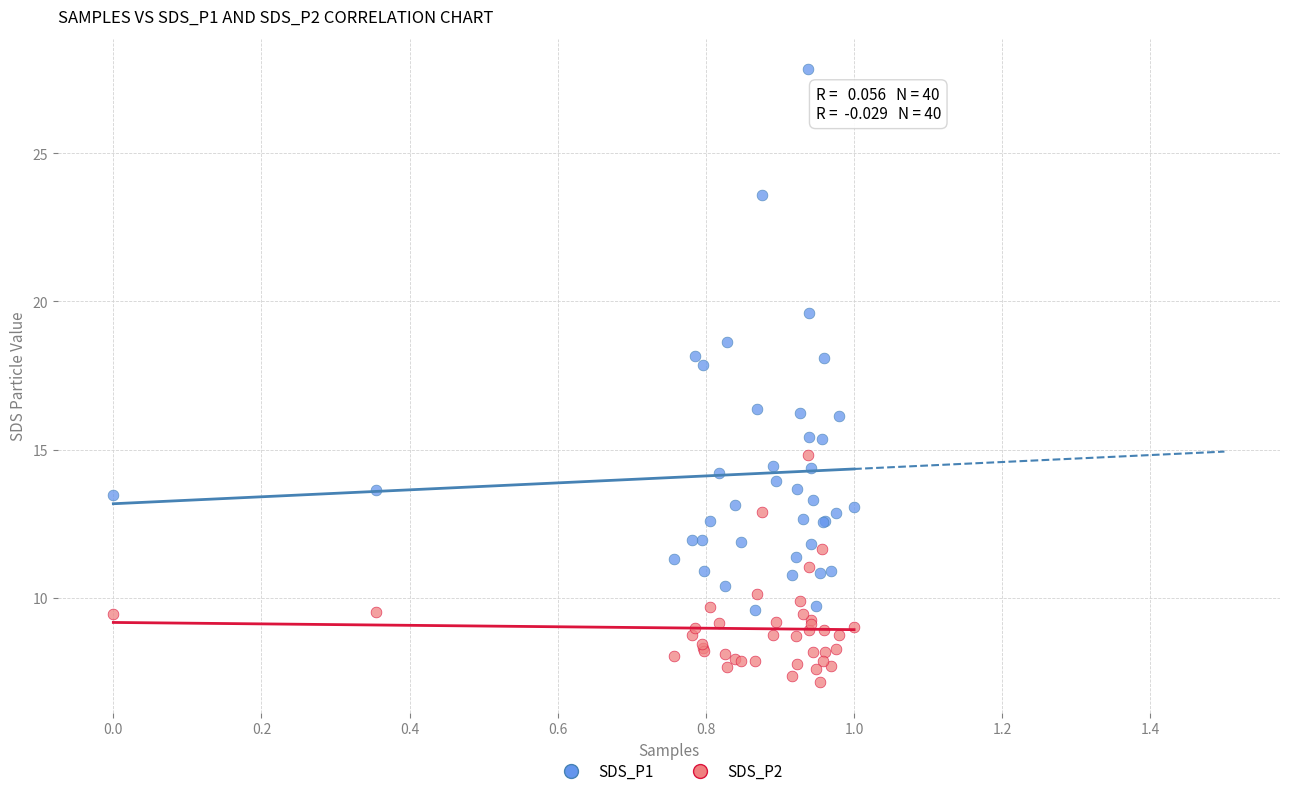

Which series has the widest spread of Y values?

SDS_P1